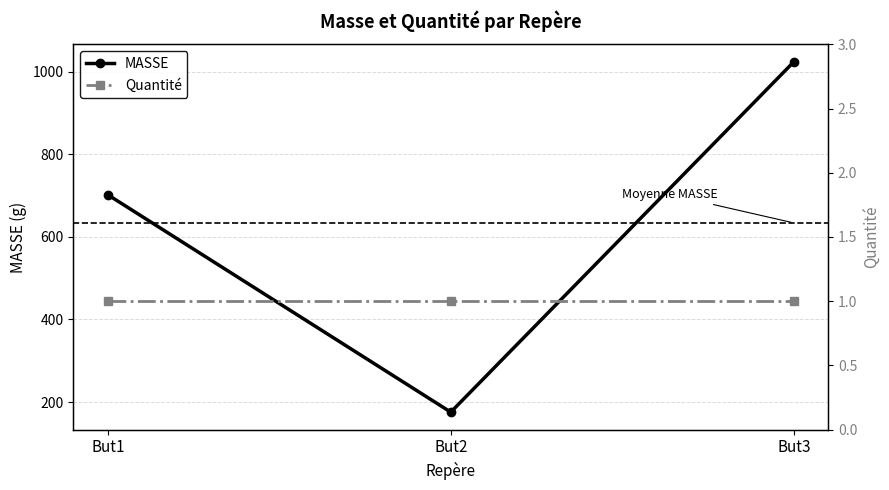

What value does the data have at But2?

175.5